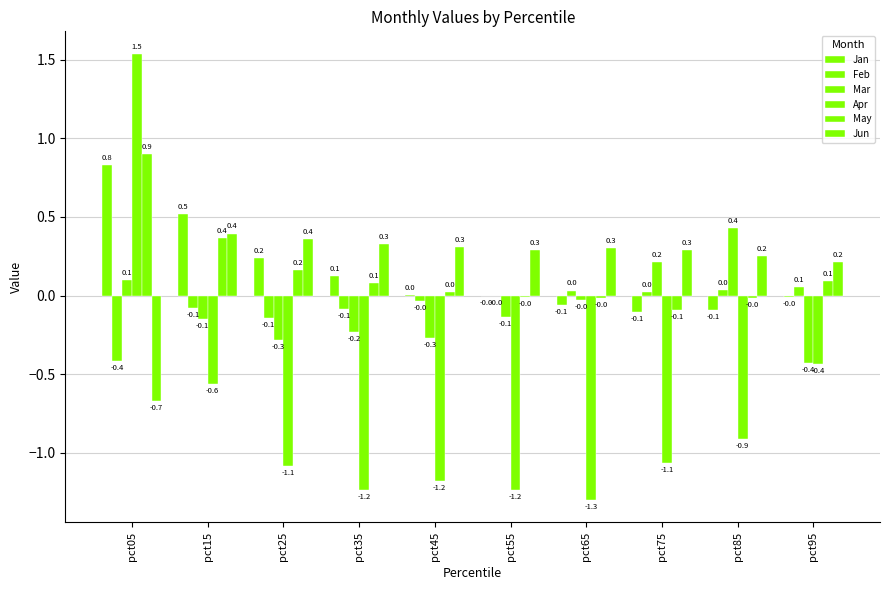

What is the value of the Apr bar at the 6th from the left?

-1.2